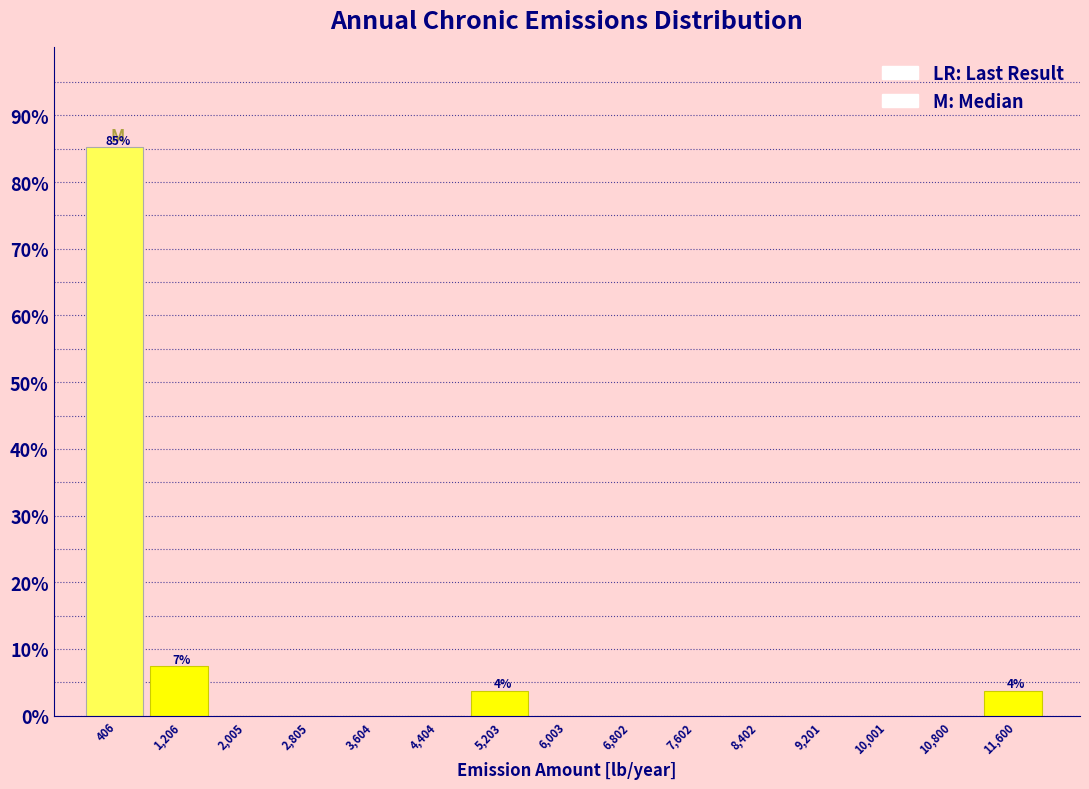

Over which range of the x-axis is the bar tallest?

0 to 800